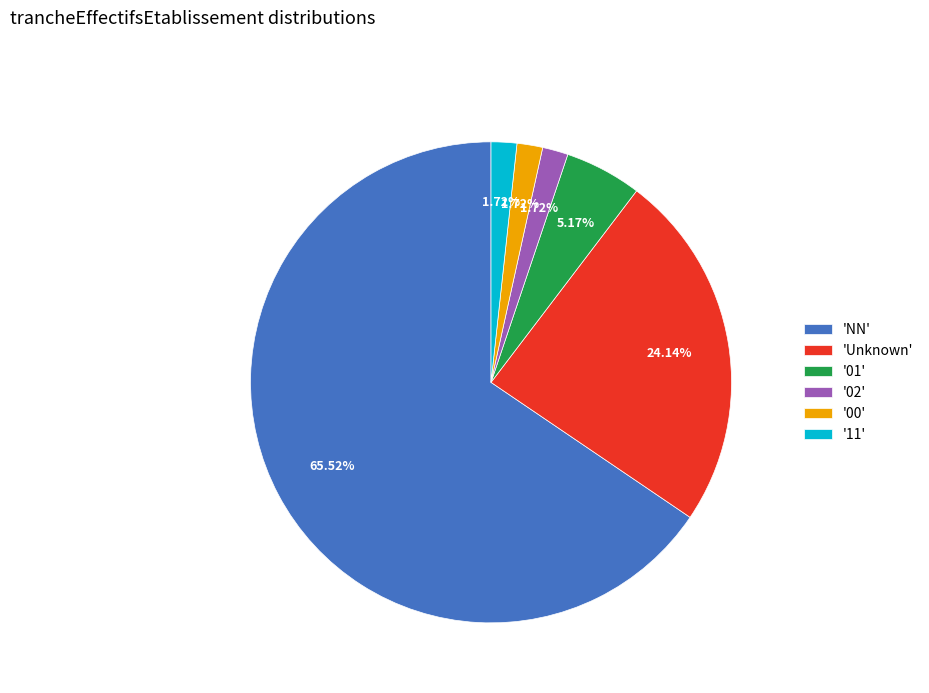

What is the majority slice?

'NN'